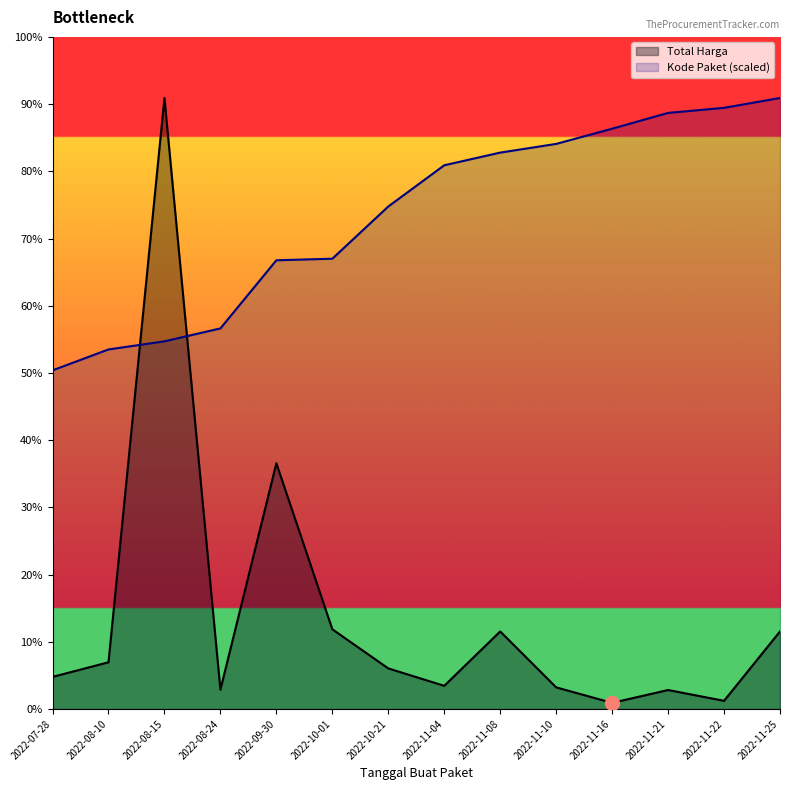

Is it true that Kode Paket equals 372977861.1 at 2022-11-22?

True